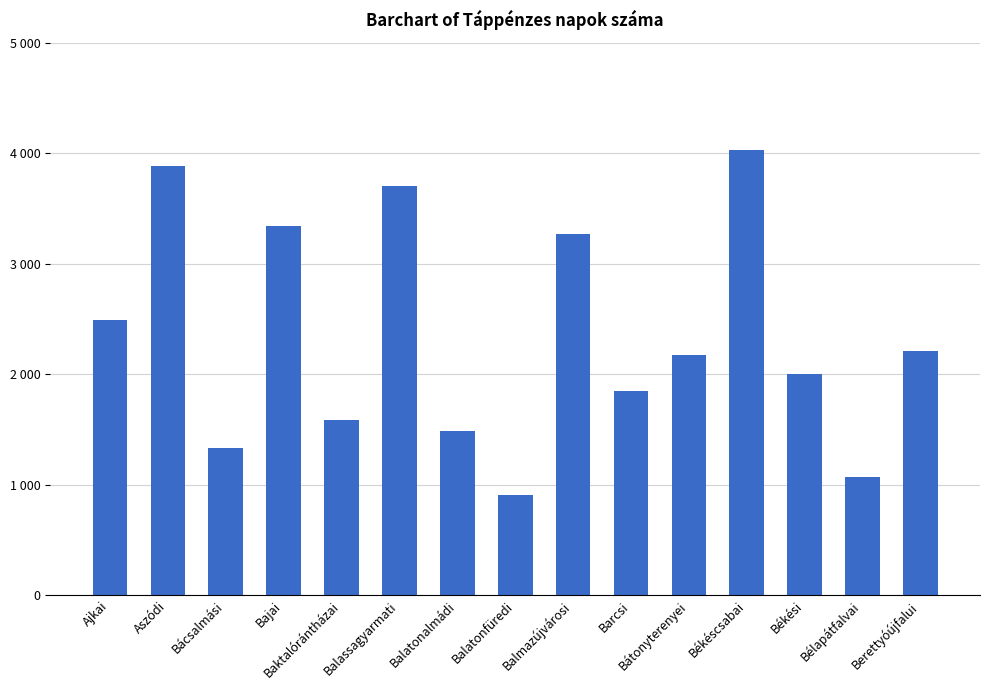

Does the chart contain any negative values?

No